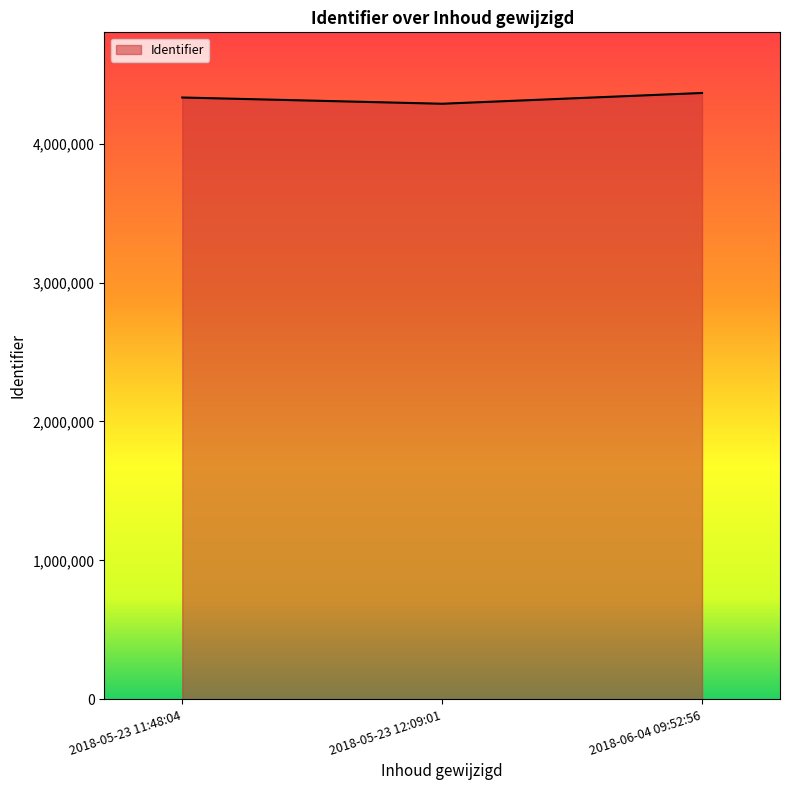

The value at 2018-05-23 12:09:01 is 4286358. True or false?

True